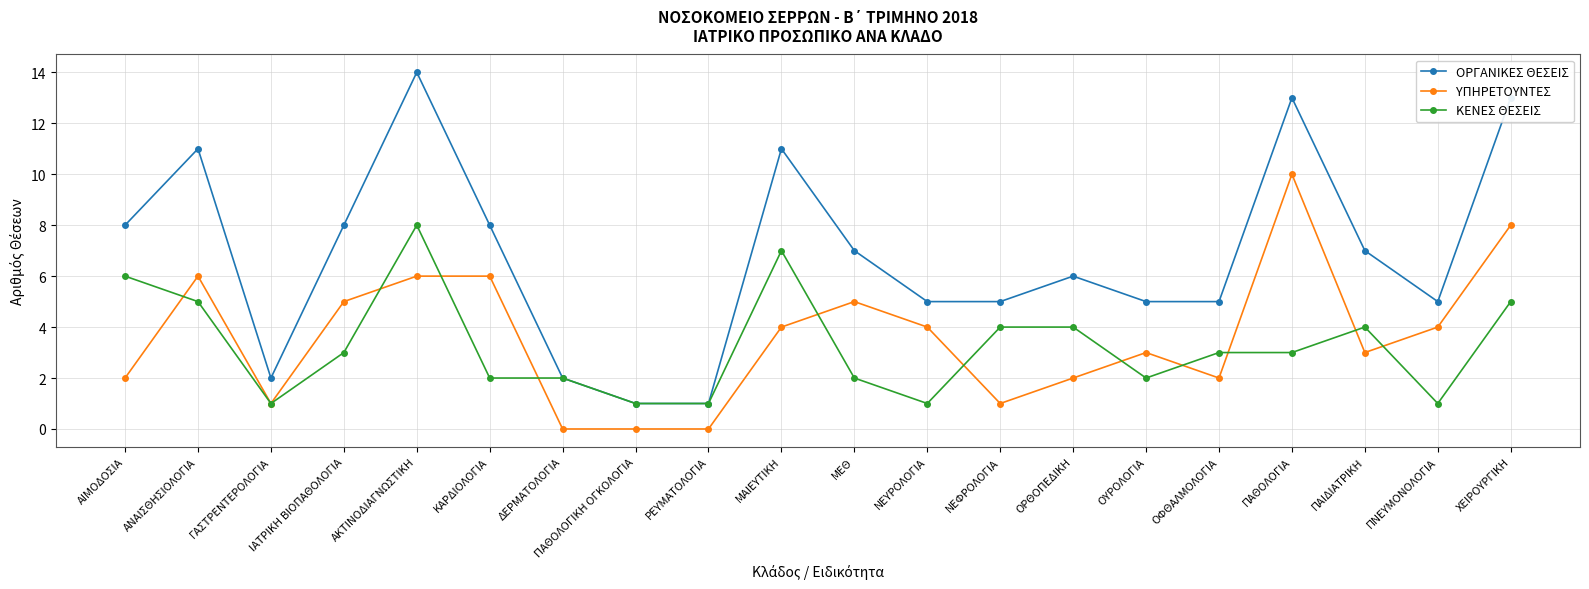

What is the spread (max minus min) of values at ΑΙΜΟΔΟΣΙΑ?

6